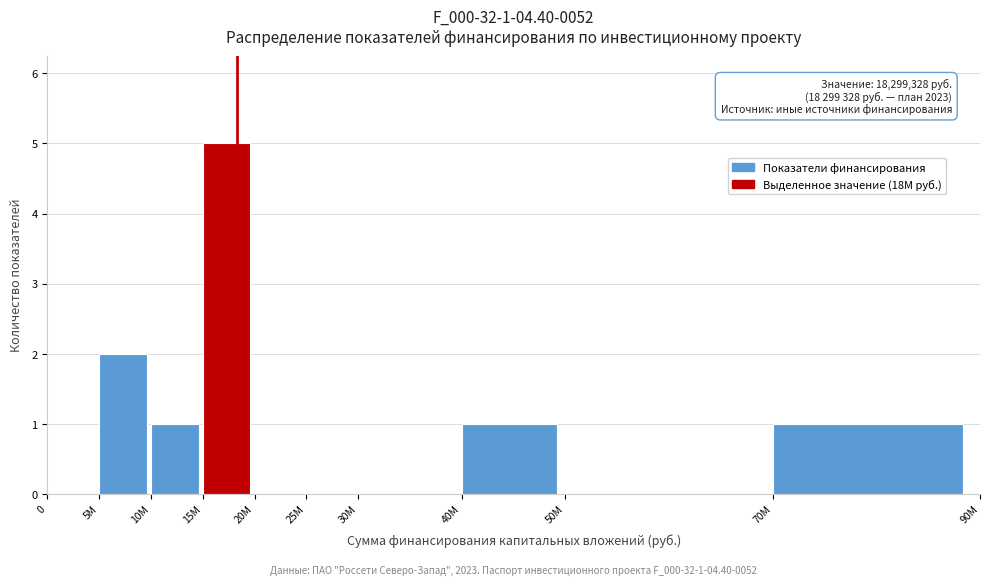

Reading left to right, list all the values displayed in this chart.

0=0	5M=2	10M=1	15M=5	20M=0	25M=0	30M=0	40M=1	50M=0	70M=1